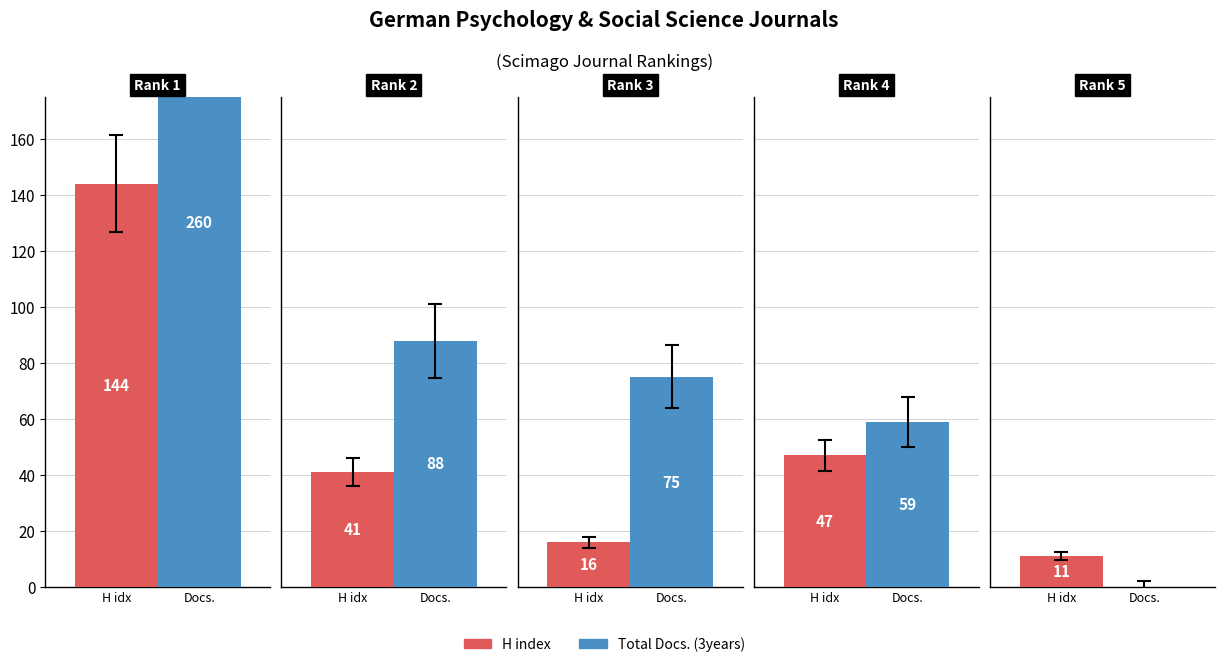

Which series has the largest range (max minus min)?

Total Docs. (3years)